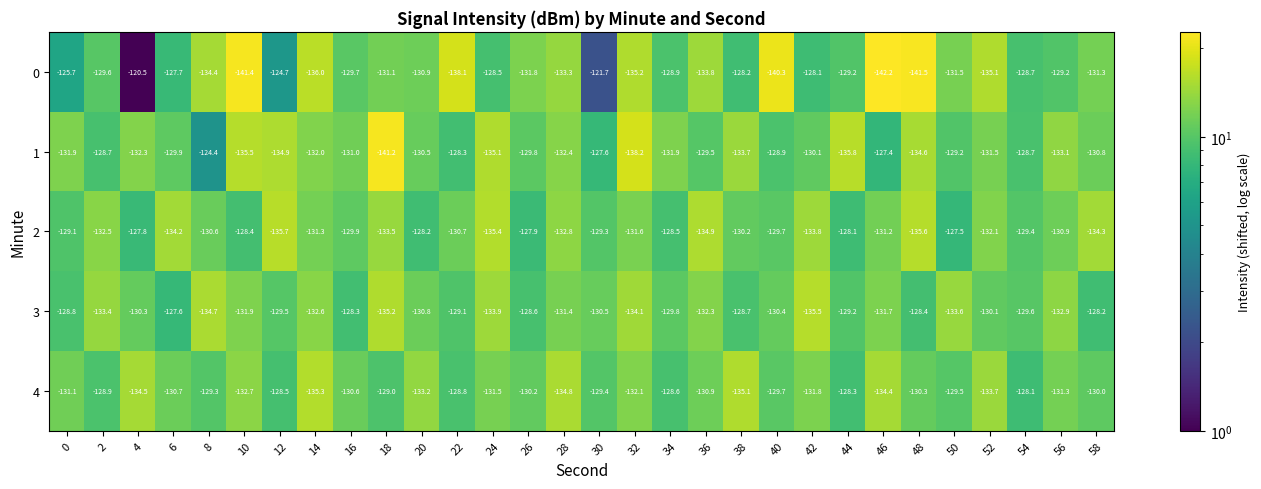

How many data points in 3 are above -130?

12